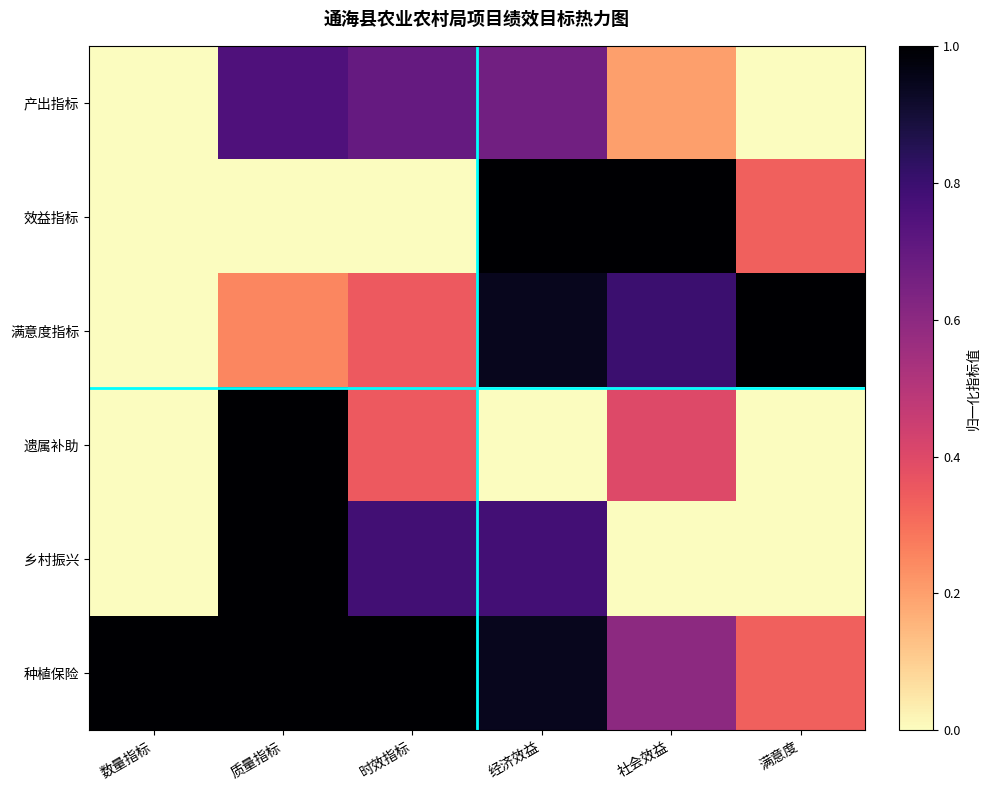

Between 数量指标 and 质量指标, which is larger?

质量指标